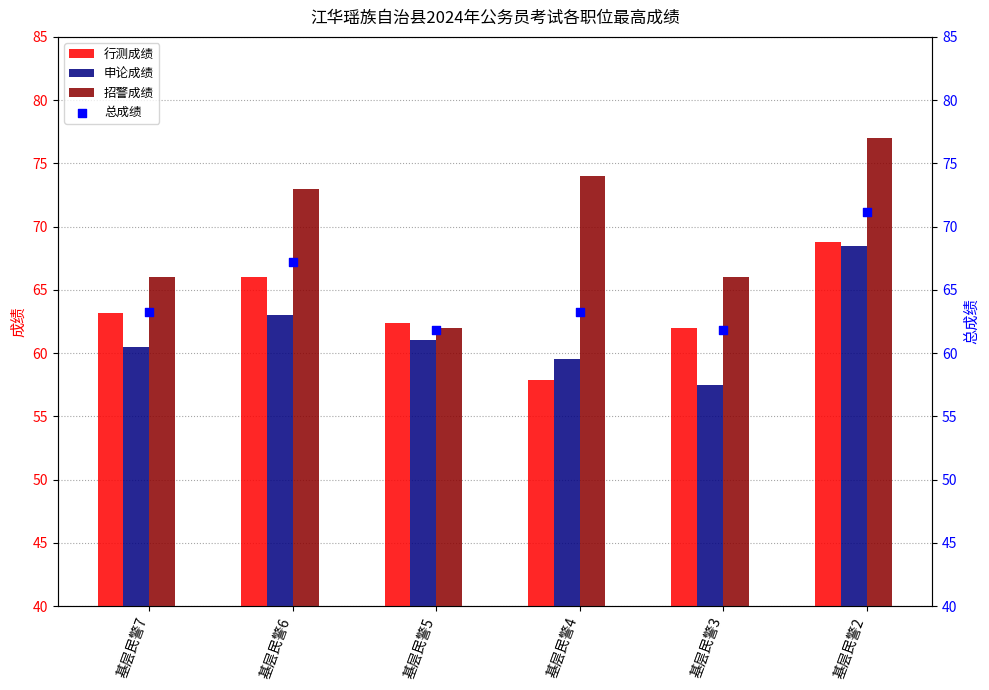

Which series has the widest spread of Y values?

招警成绩